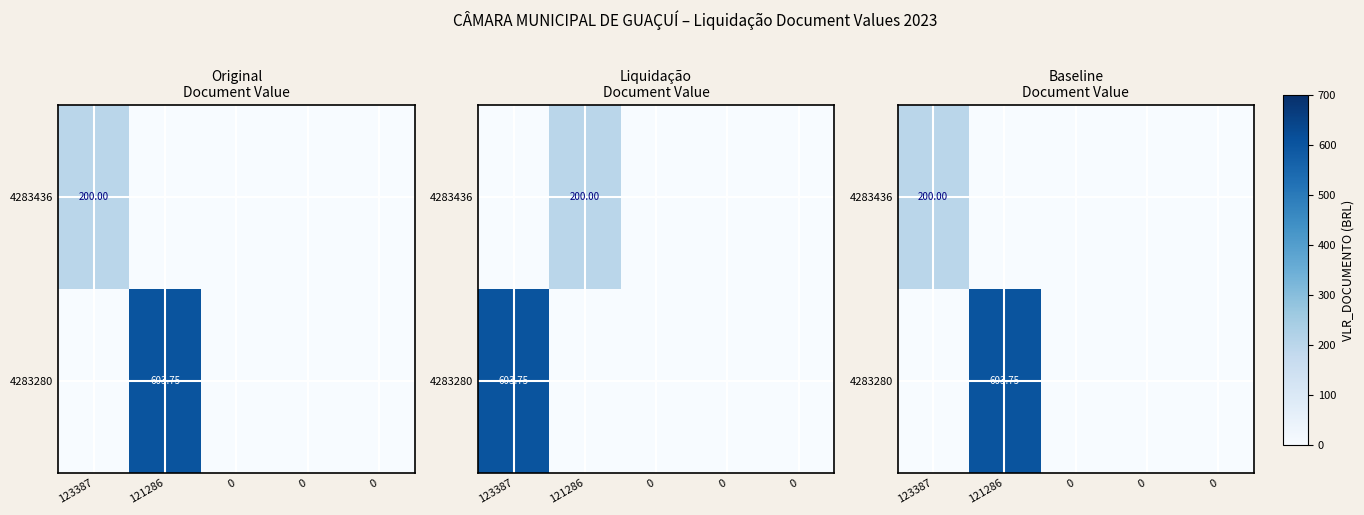

True or false: 4283280 has a value of 603.8 at 121286.

True